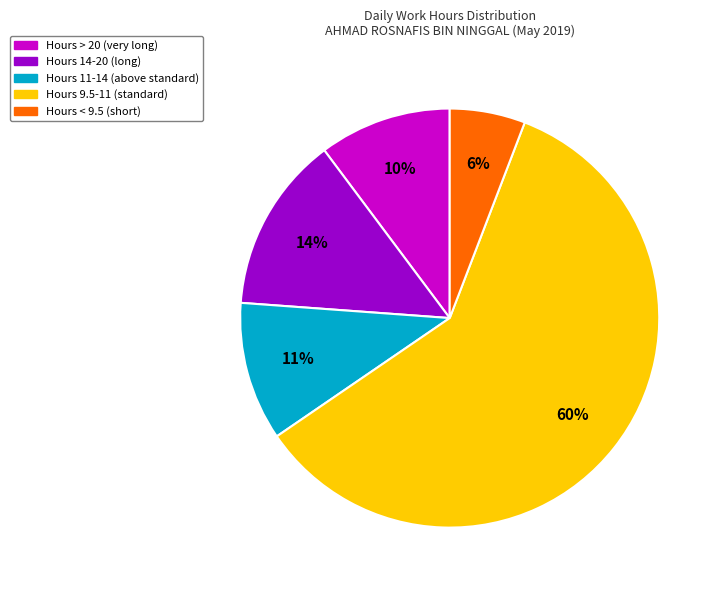

Is there a majority slice in this chart?

Yes